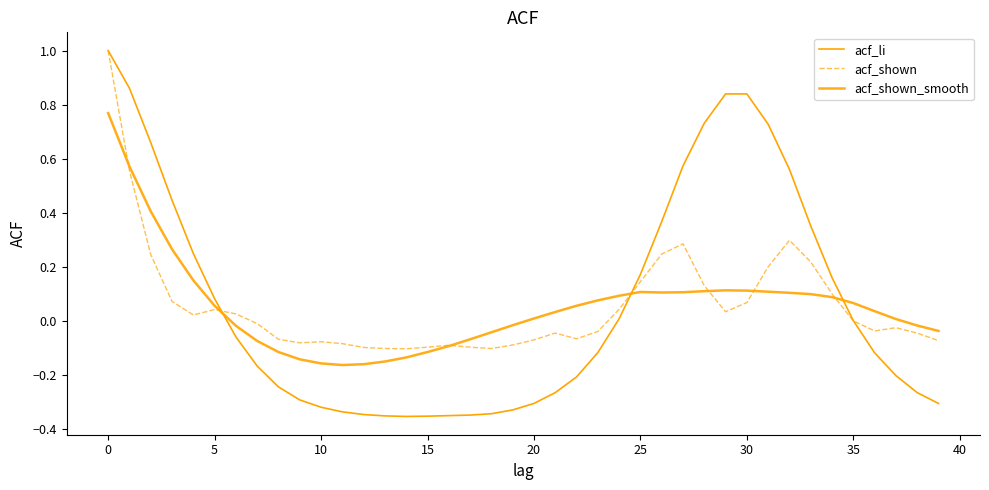

Which series has the largest total across all categories?

acf_li